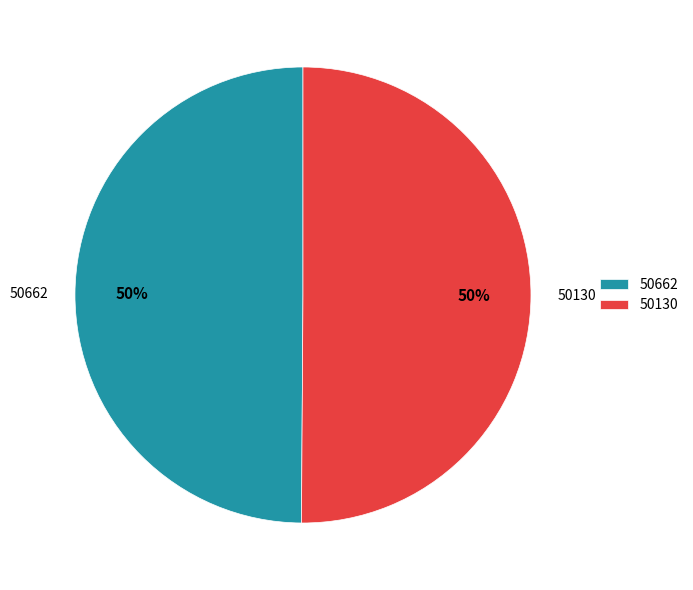

Approximately how many times larger is the value at 50662 compared to 50130?

1.0